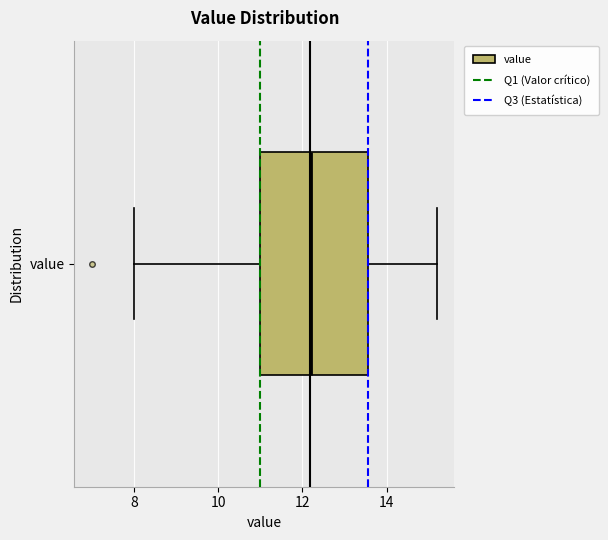

Where does the median line of the box for value sit on the x-axis? The values are not printed on the chart, so give them approximately, as read against the axis.

12.2